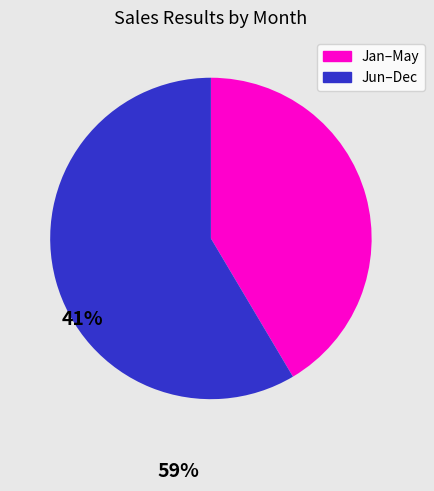

Is there a majority slice in this chart?

Yes